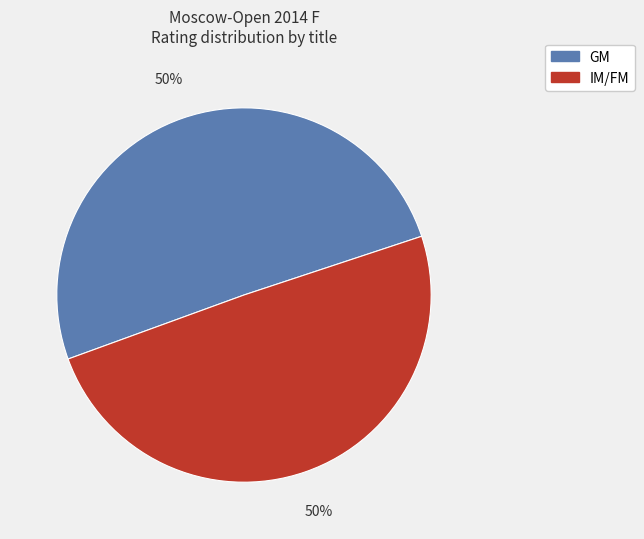

To the nearest percent, what is the average slice percentage?

50%